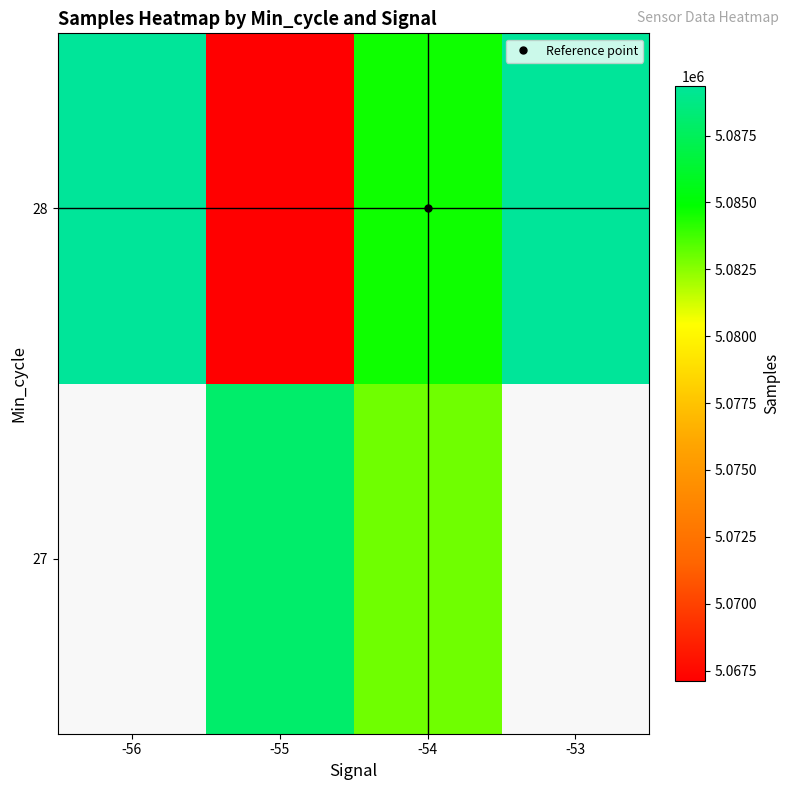

True or false: 28 has a value of 1477979.6 at -55.

False